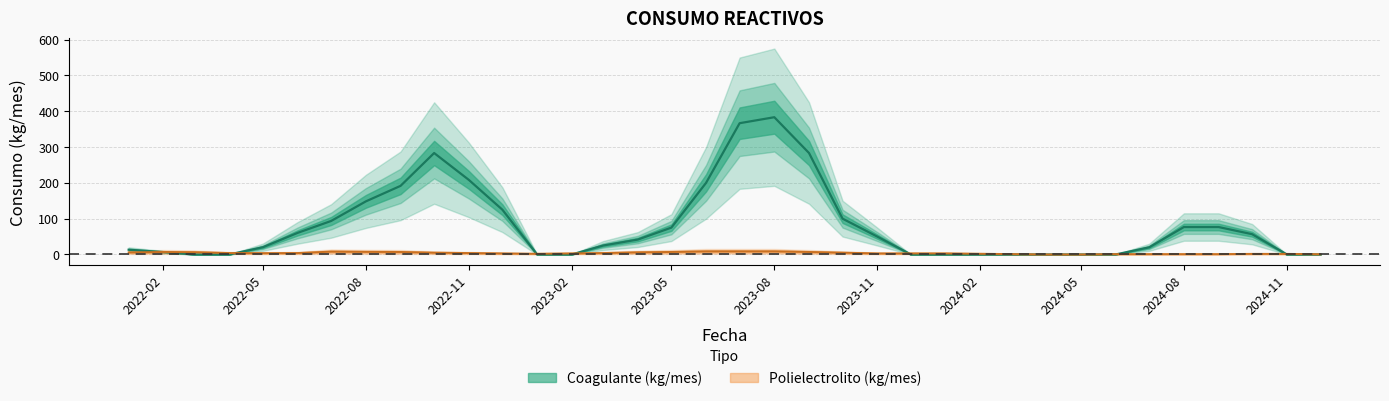

List the labels in order of Polielectrolito (kg/mes) value, largest first.

2022-08, 2022-03, 2023-05, 2023-06, 2023-08, 2023-09, 2022-06, 2023-07, 2022-02, 2022-09, 2022-11, 2023-03, 2022-01, 2022-07, 2022-04, 2022-10, 2022-12, 2023-02, 2023-04, 2023-10, 2023-11, 2023-12, 2024-01, 2024-02, 2024-07, 2024-10, 2024-11, 2022-05, 2023-01, 2024-03, 2024-04, 2024-05, 2024-06, 2024-08, 2024-09, 2024-12